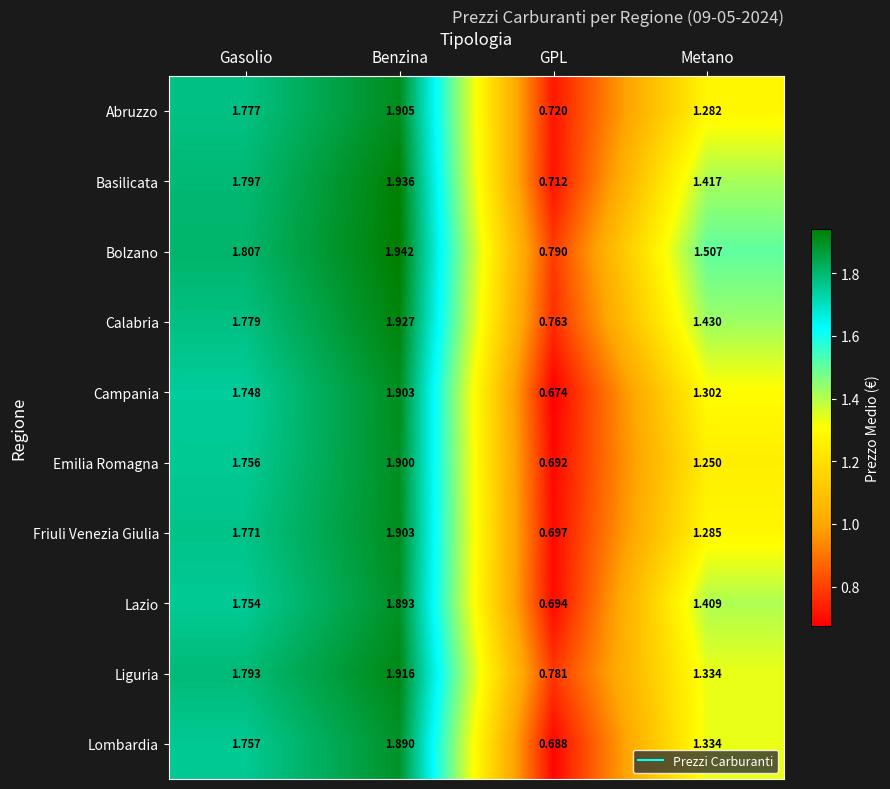

What is the difference between the highest and lowest values at Gasolio?

0.1